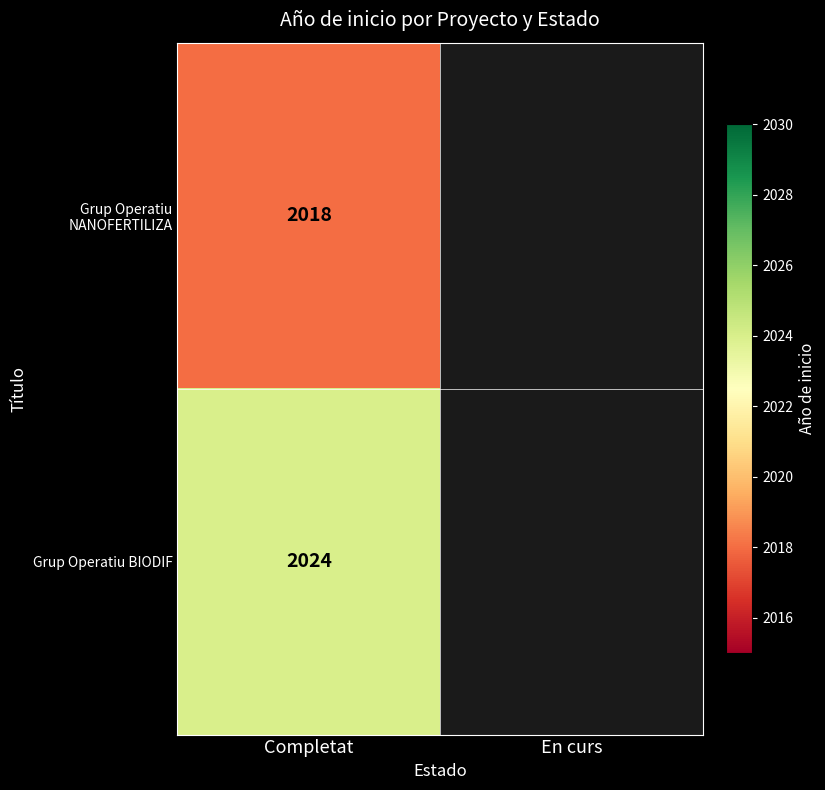

True or false: Grup Operatiu BIODIF has a value of 2024 at Completat.

True